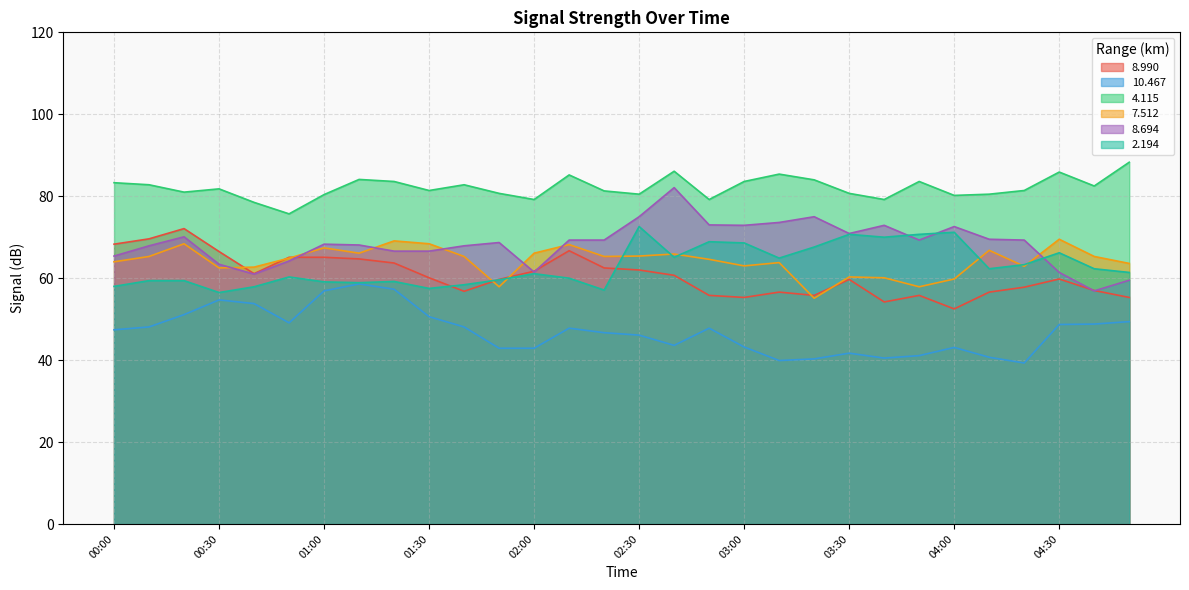

Is it true that 8.694 equals 56.9 at 04:40?

True